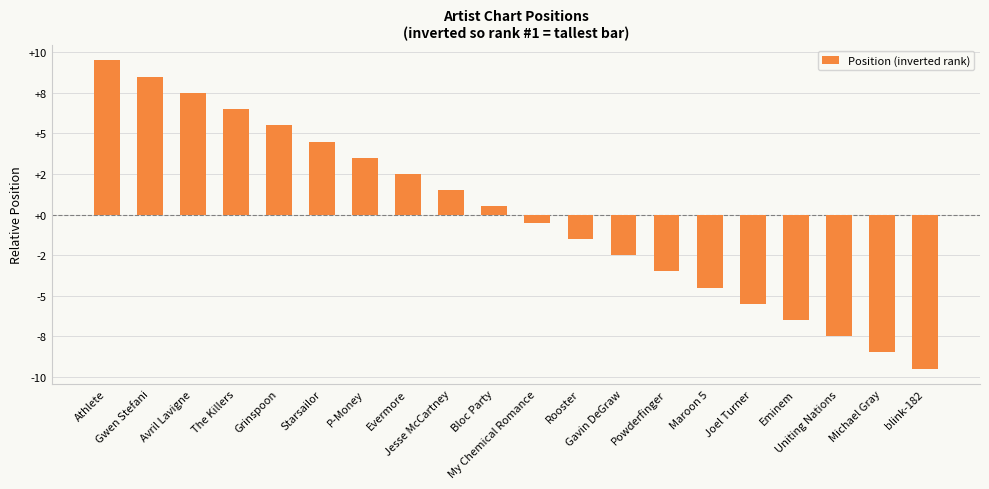

What is the label of the 18th bar from the right?

Avril Lavigne